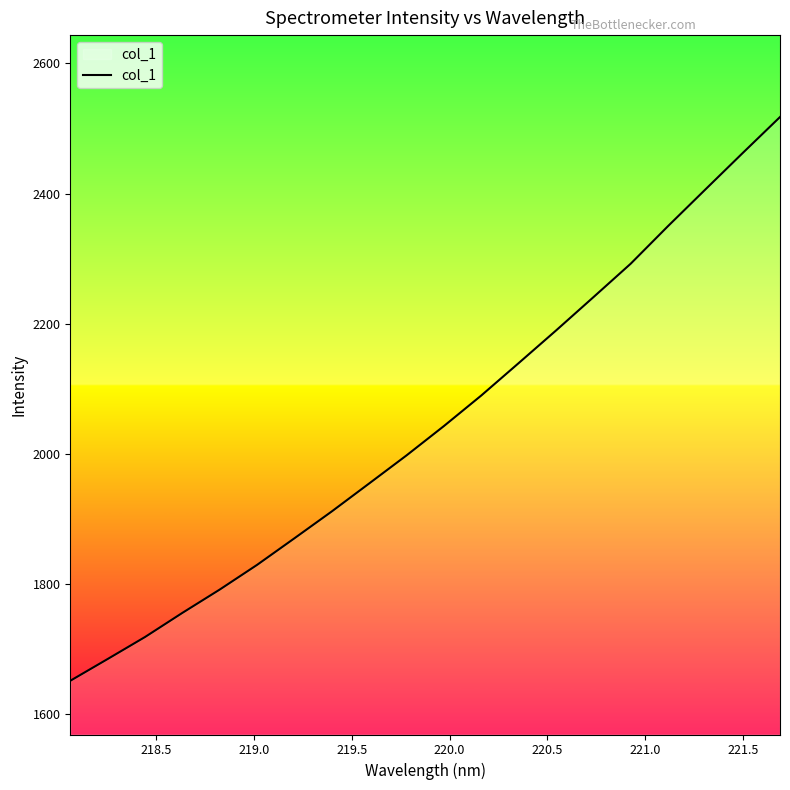

What is the smallest value displayed?

1651.2